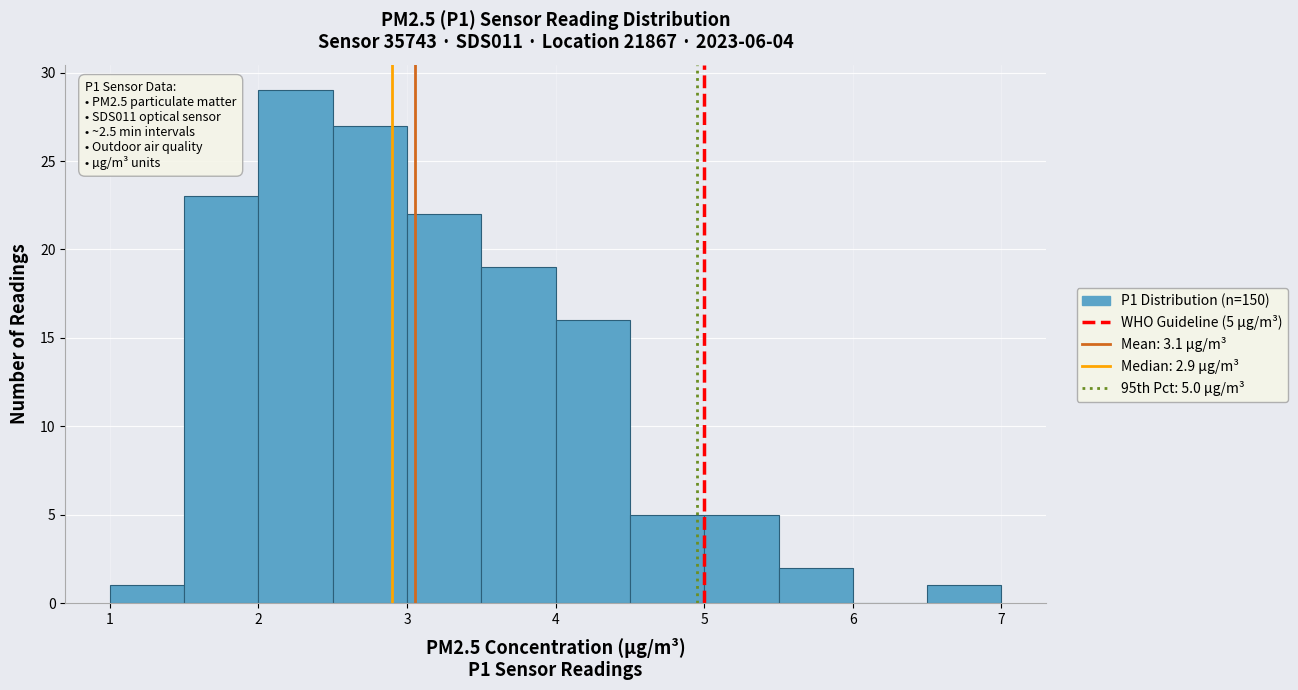

Which range on the x-axis has the tallest bar?

2.0 to 2.5